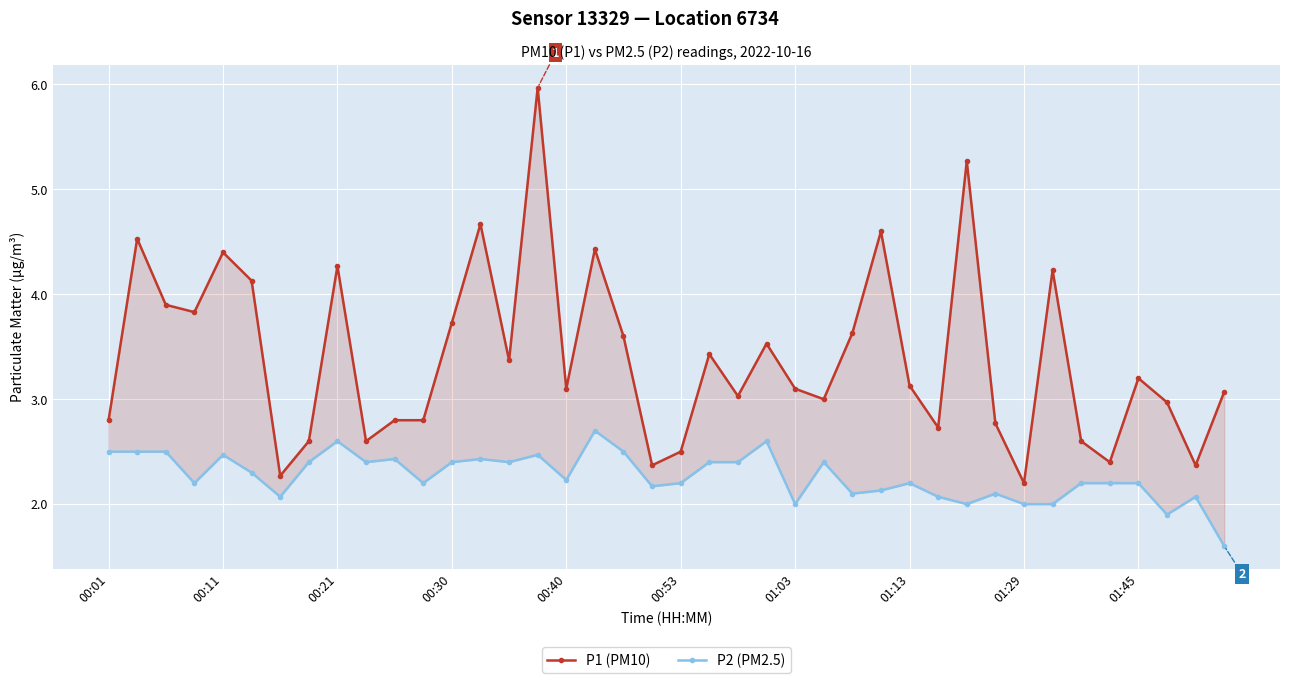

What is the difference between the P1 (PM10) values at 25 and 11?

0.2